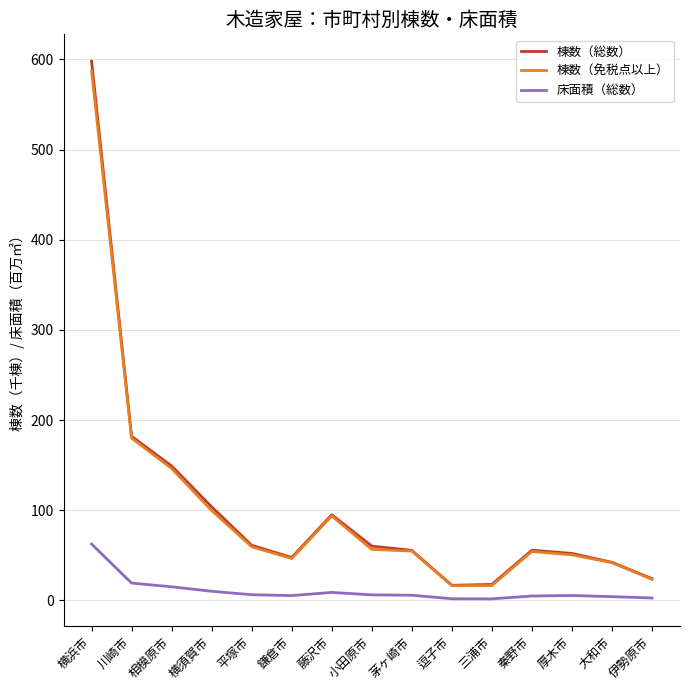

True or false: 床面積（総数） and 棟数（総数） cross at least once.

False